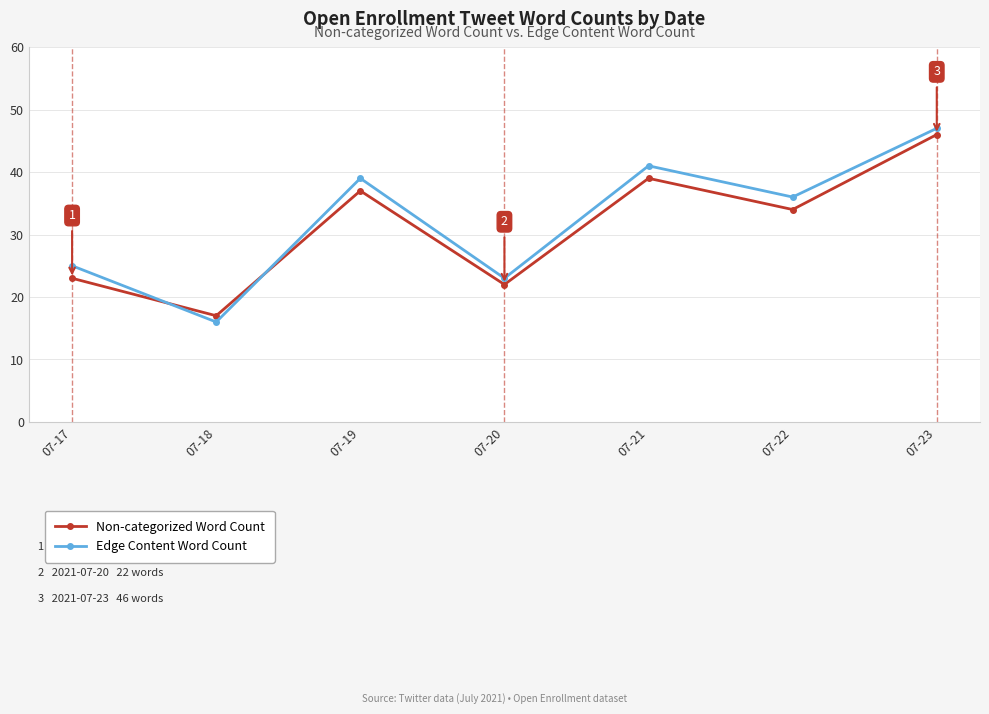

What is the total value across all series at 07-22?

70